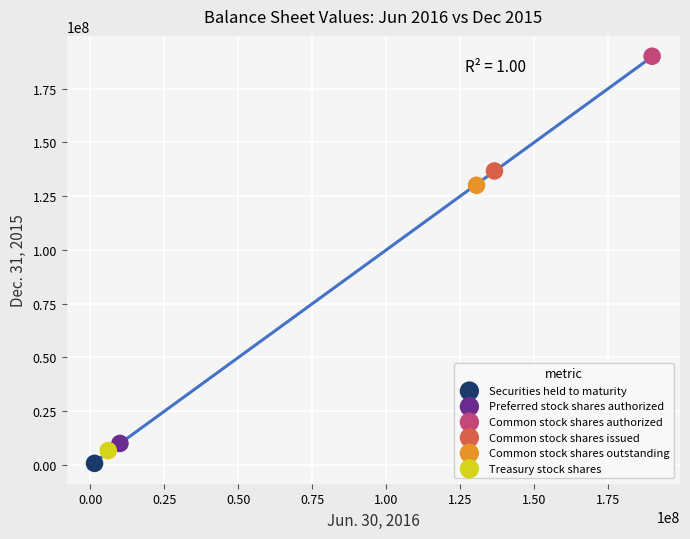

Which series contains the lowest Y value?

Securities held to maturity